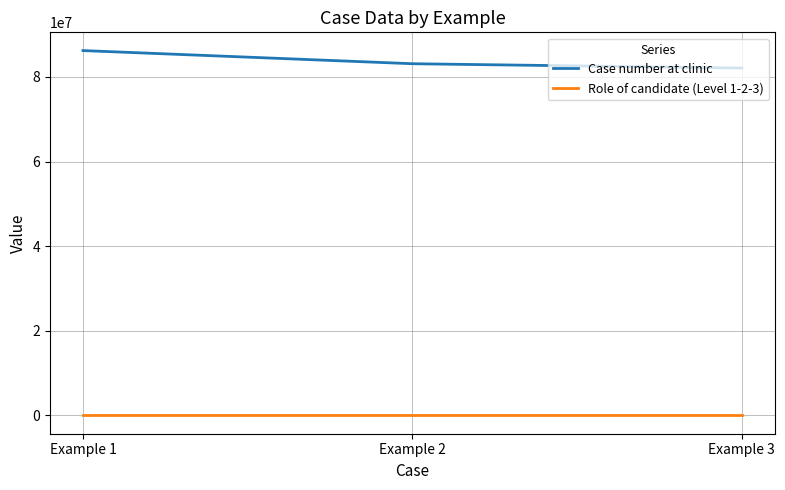

What is the total value across all series at Example 3?

82098766